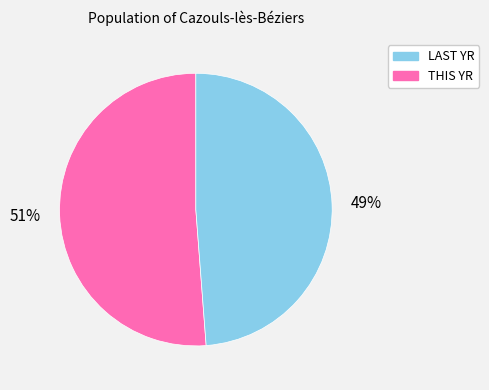

Rank the categories by value from lowest to highest.

THIS YR, LAST YR